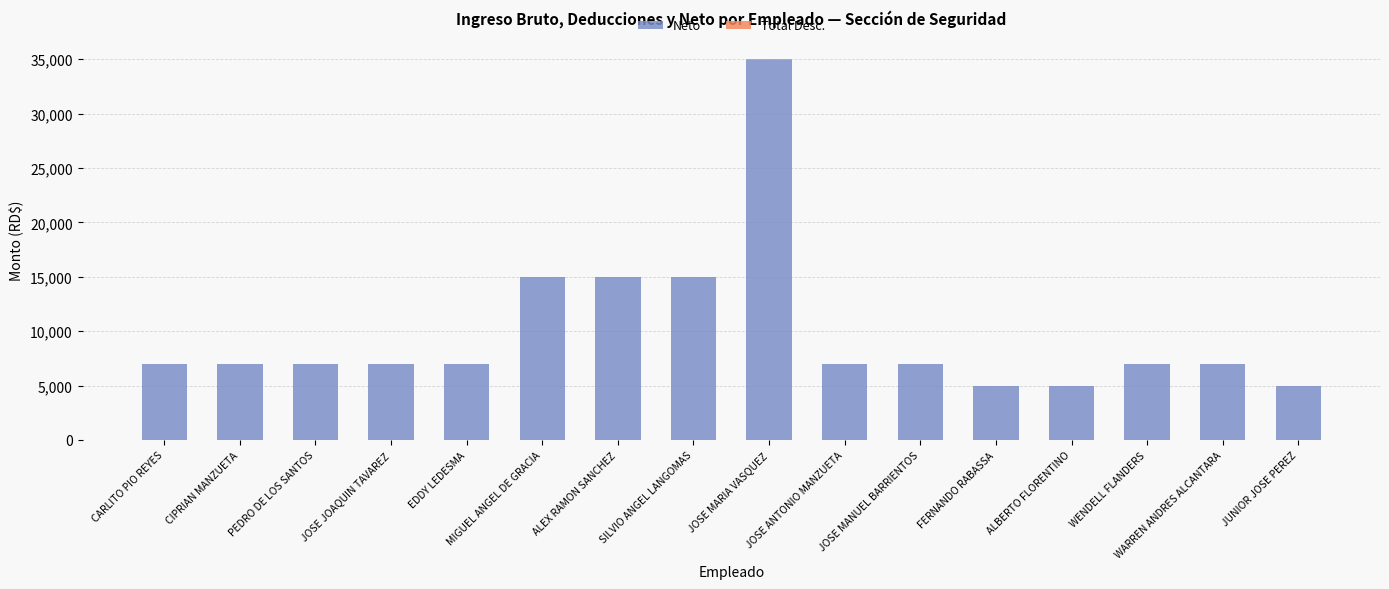

What is the approximate value of Neto at JOSE MANUEL BARRIENTOS?

7000.0